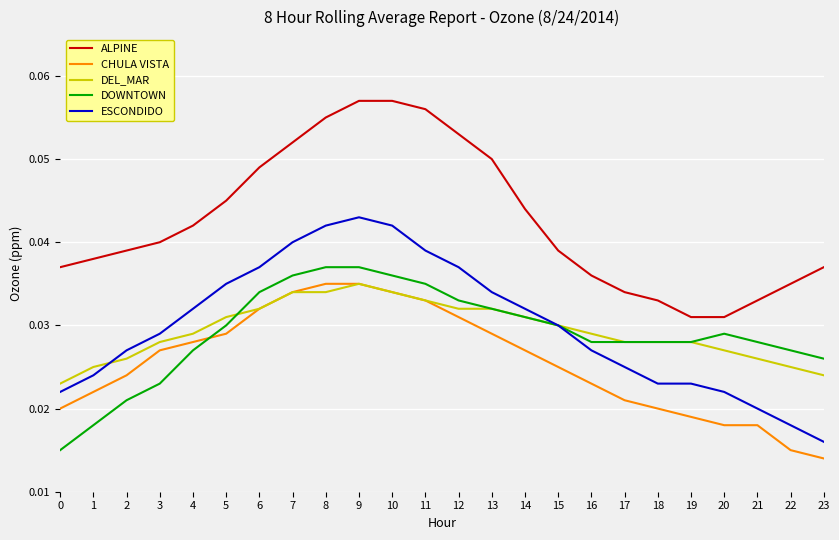

At how many categories does at least one series exceed 0?

24